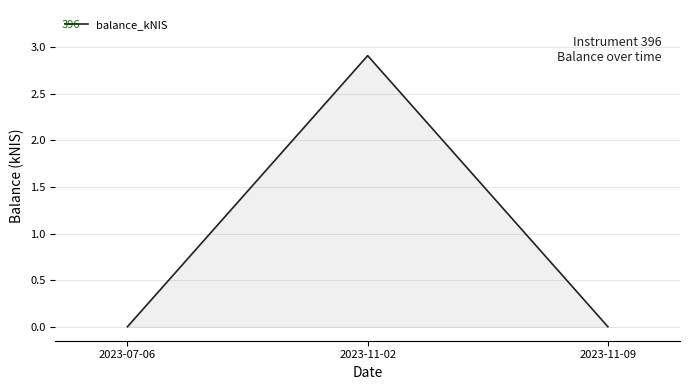

Count the values in the range 0 to 2.

2